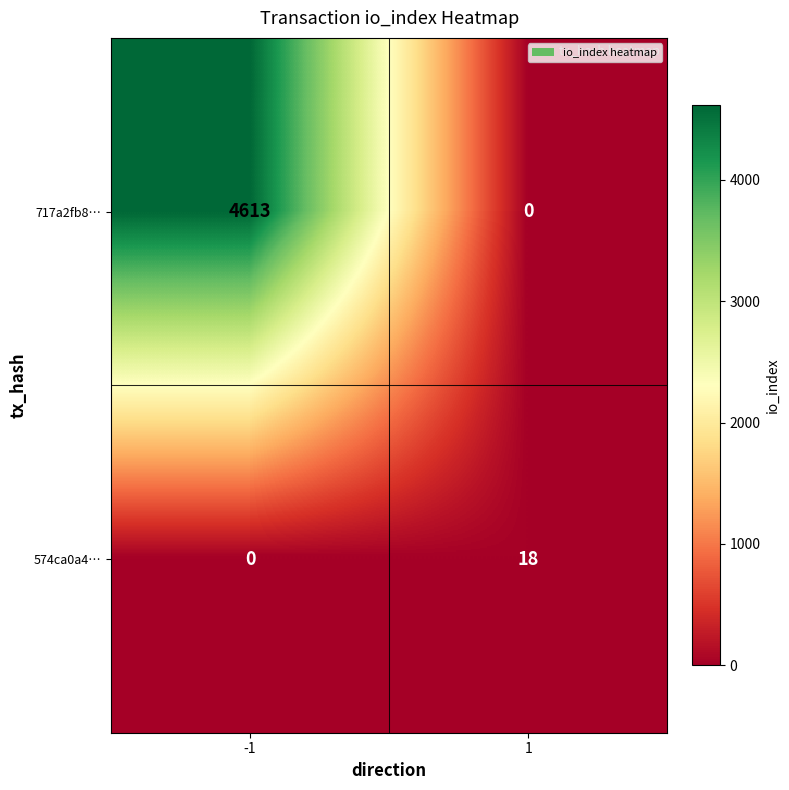

How many categories are shown in the chart?

2